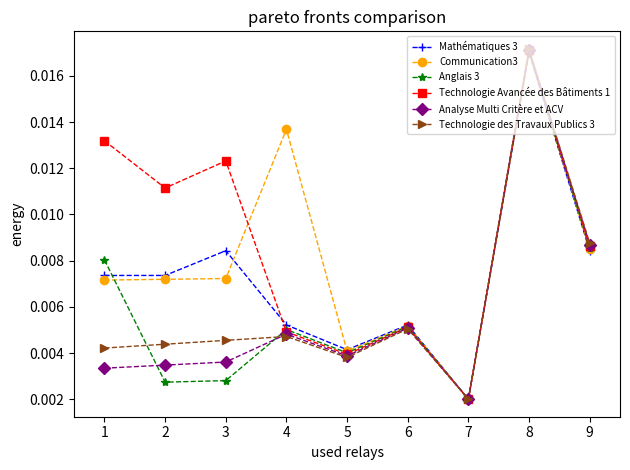

Which series has the largest range (max minus min)?

Technologie des Travaux Publics 3